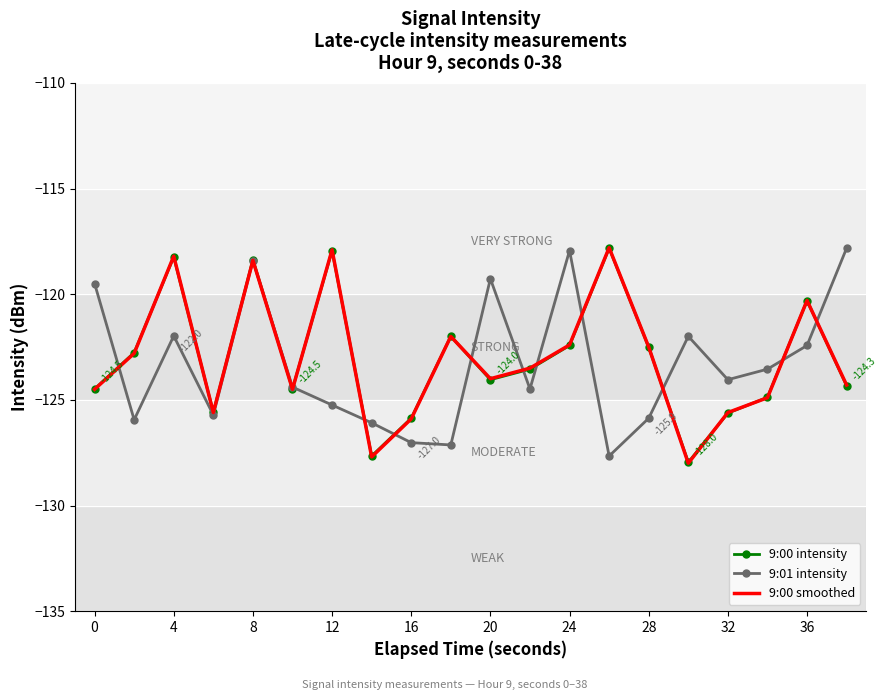

What is the maximum value for 9:00 smoothed?

-117.8